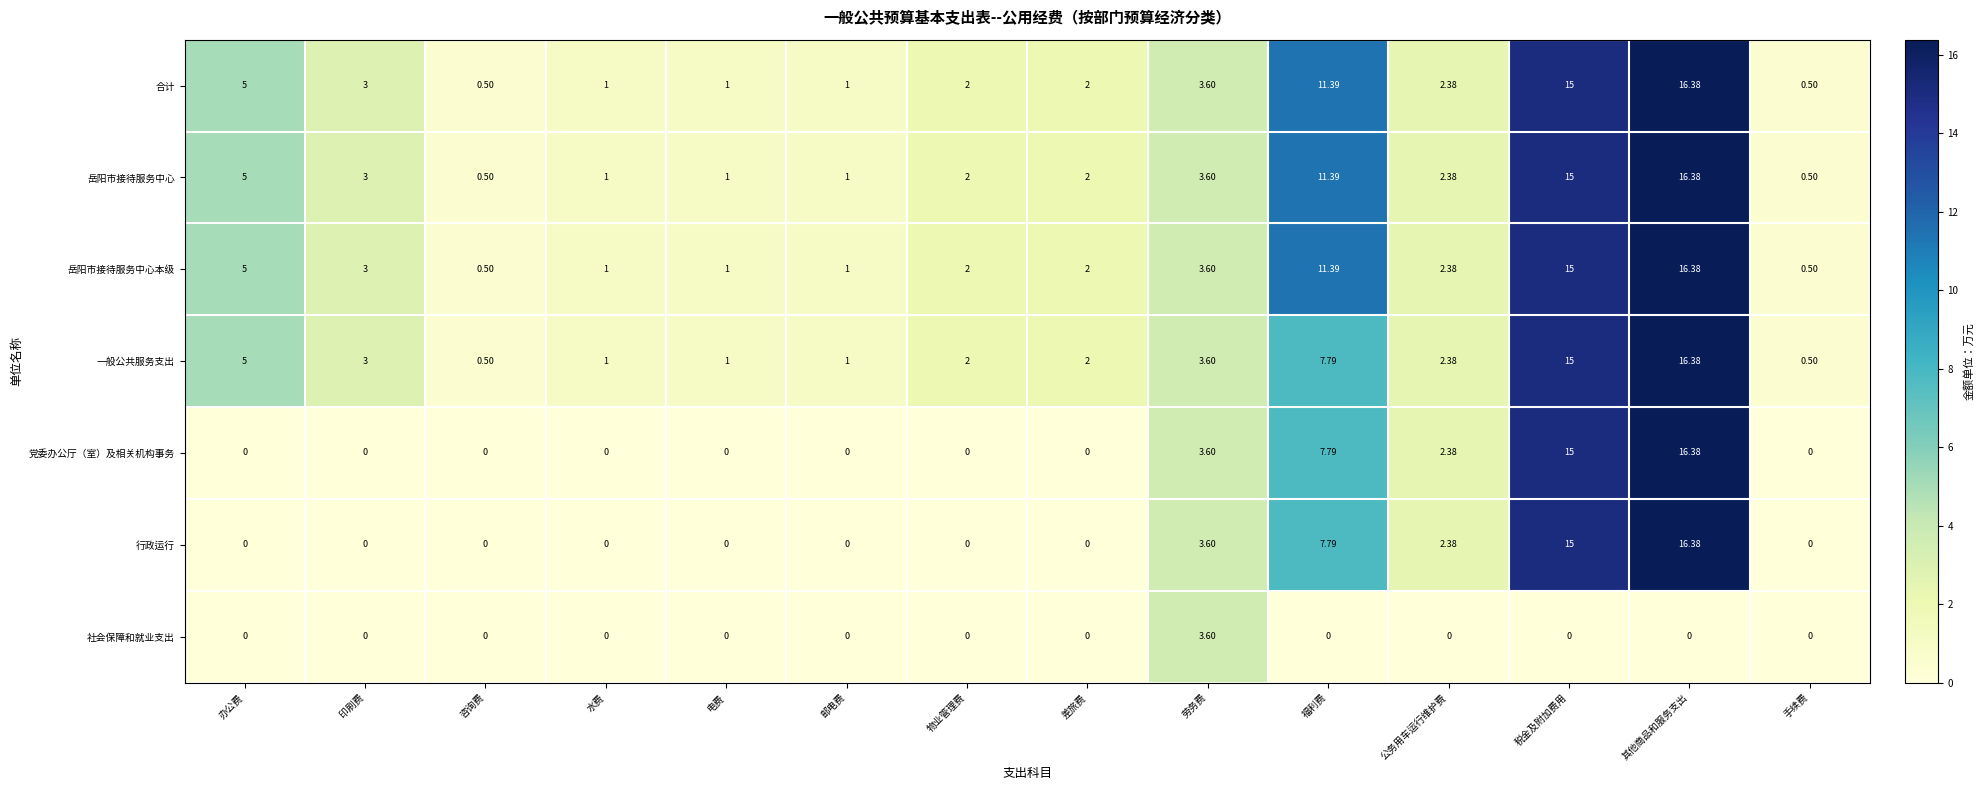

At which label does 岳阳市接待服务中心本级 first exceed 2?

办公费